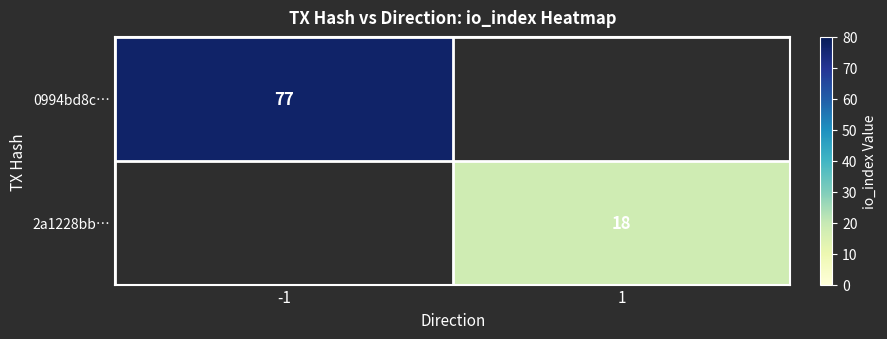

Which category has the lowest value across all series?

1